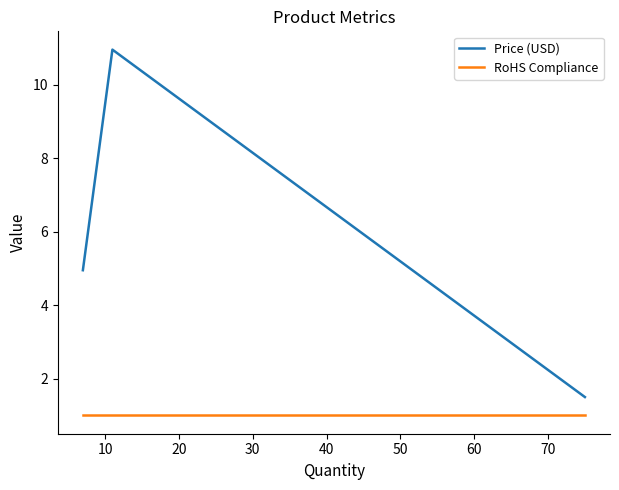

How many distinct data groups are displayed?

2